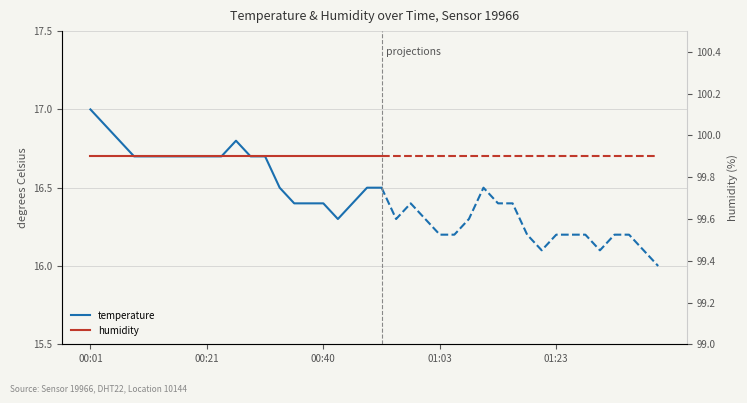

How many lines are shown in the chart?

2